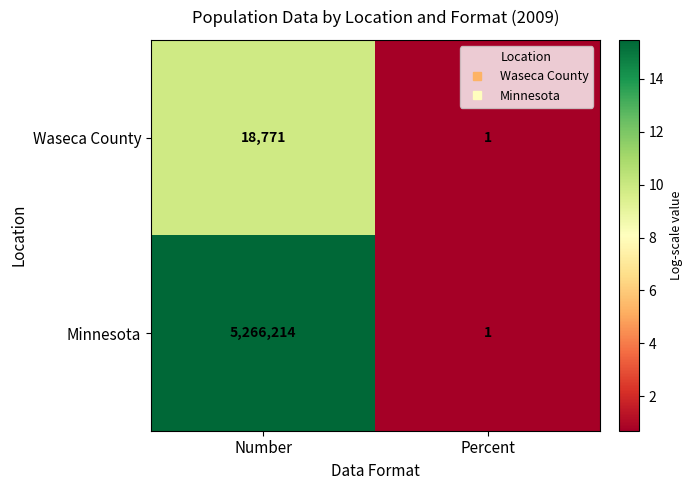

What is the spread (max minus min) of values at Number?

5247443